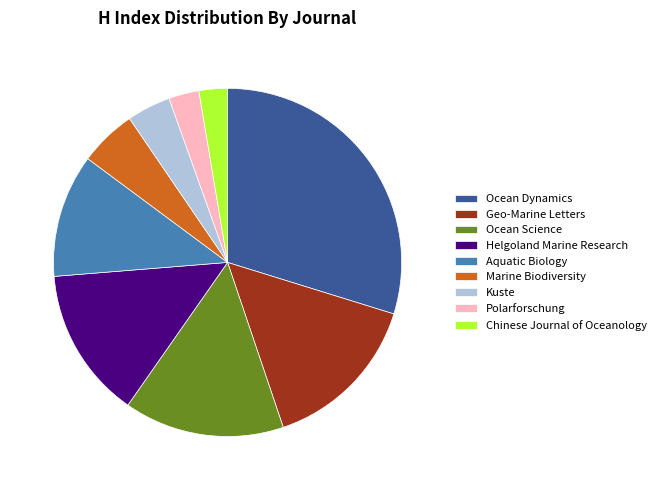

Is there any slice that represents more than half of the pie?

No